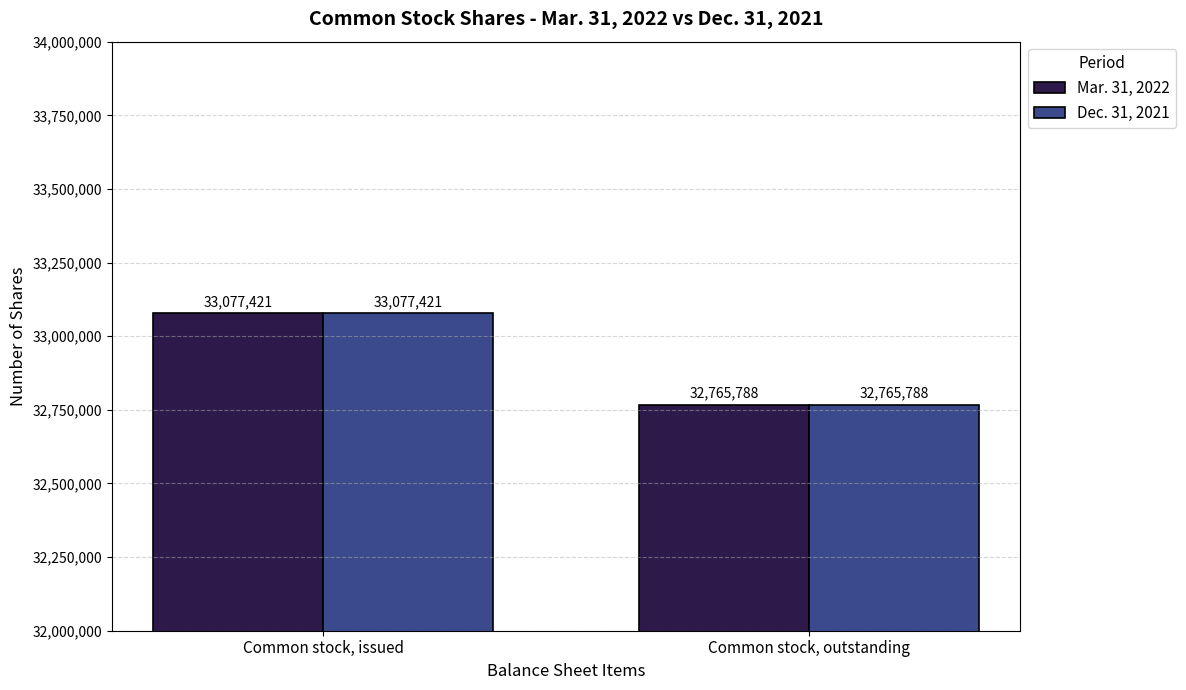

The value of Dec. 31, 2021 at Common stock, outstanding is 32765788. True or false?

True